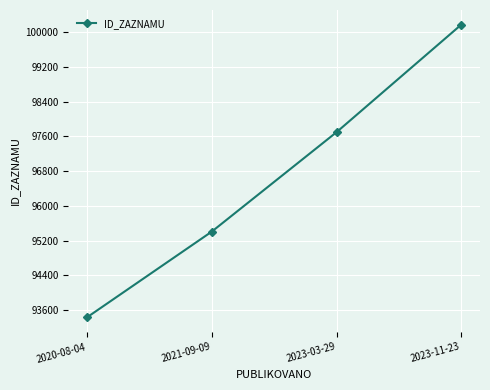

Reading left to right, list all the values displayed in this chart.

93436	95408	97695	100169